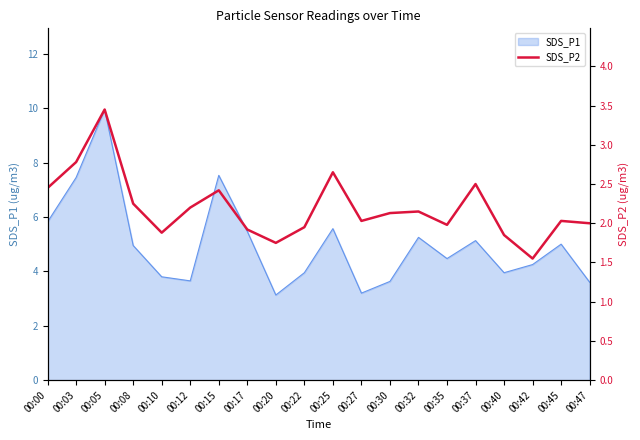

What is the difference between the second highest and second lowest values?

1.0